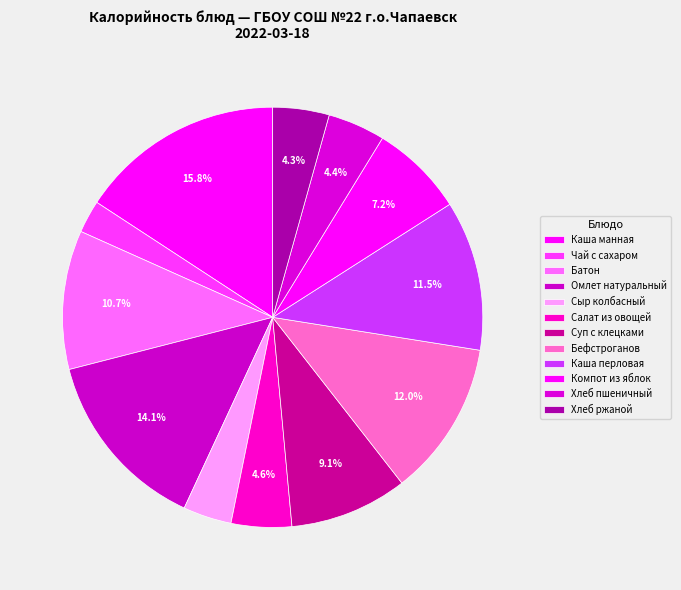

To the nearest percent, what is the difference between the largest and smallest slice percentages?

13%